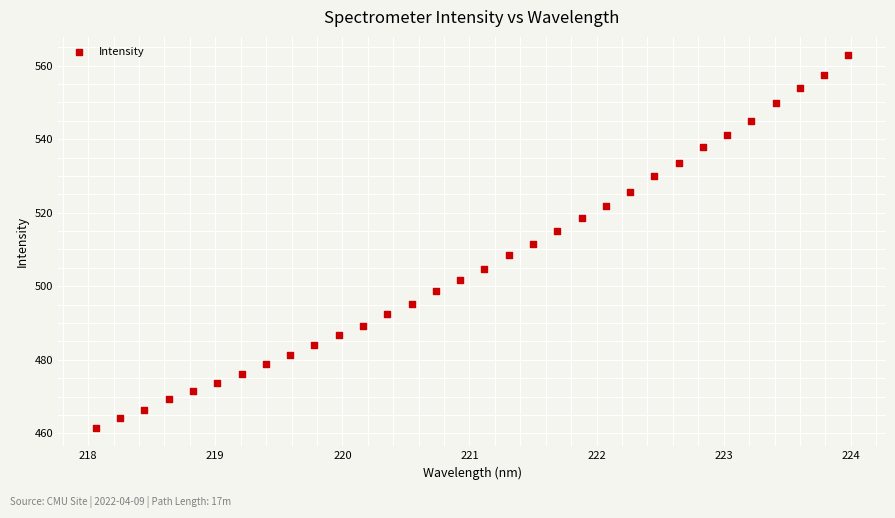

What is the range of X values (max minus min)?

5.9